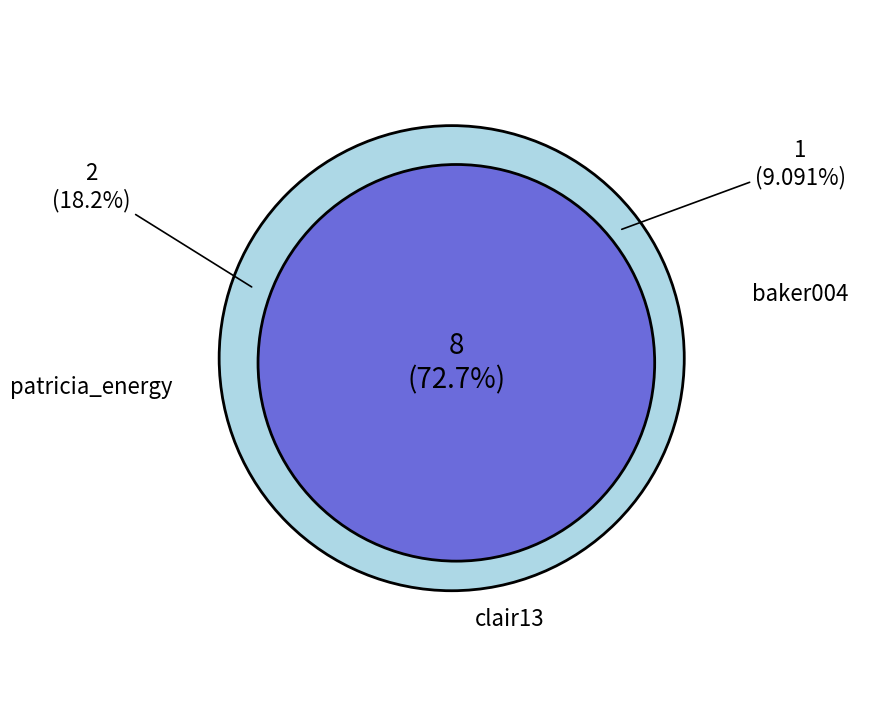

Approximately how many times larger is the value at clair13 compared to clair13?

1.0